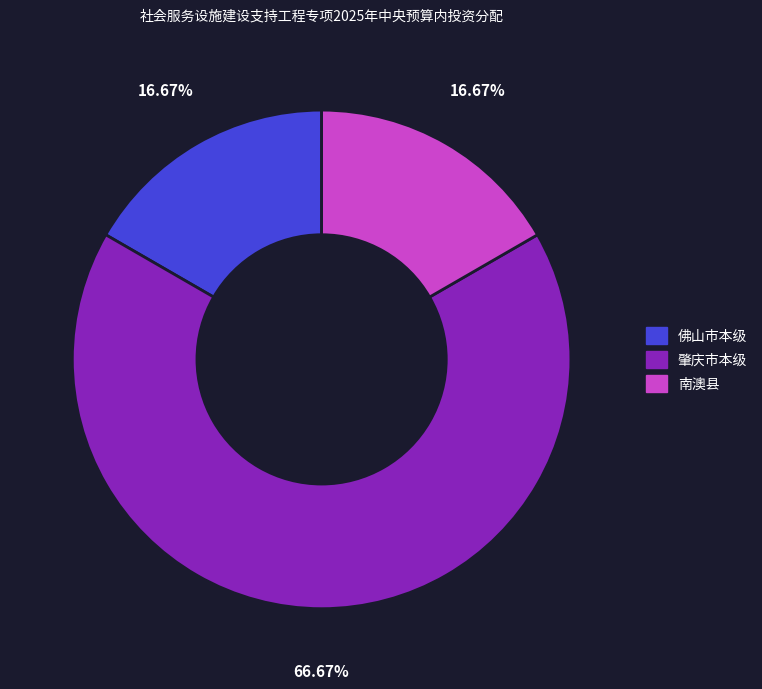

What percentage is the 肇庆市本级 slice, to the nearest percent?

67%